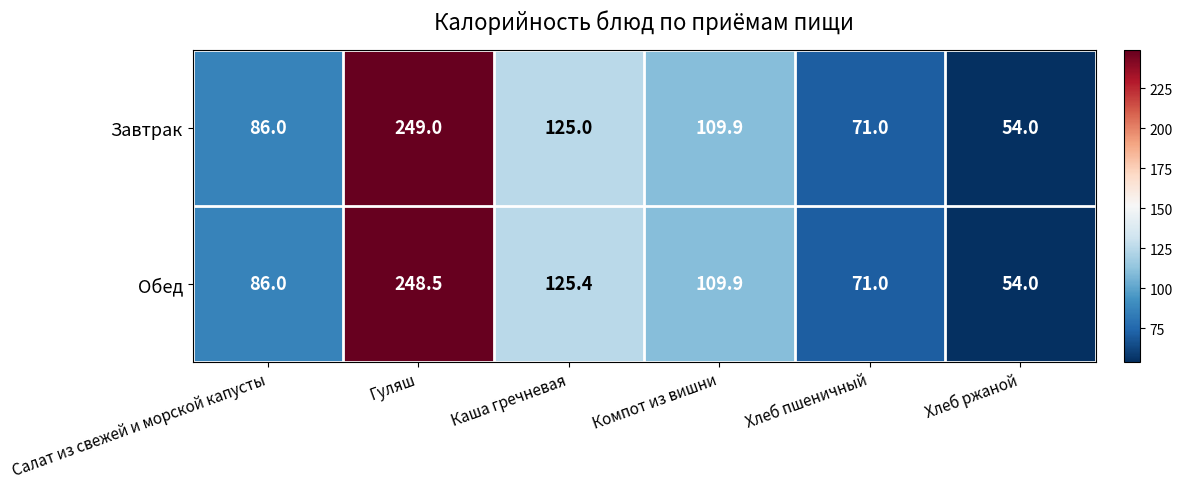

At how many categories does at least one series exceed 223?

1